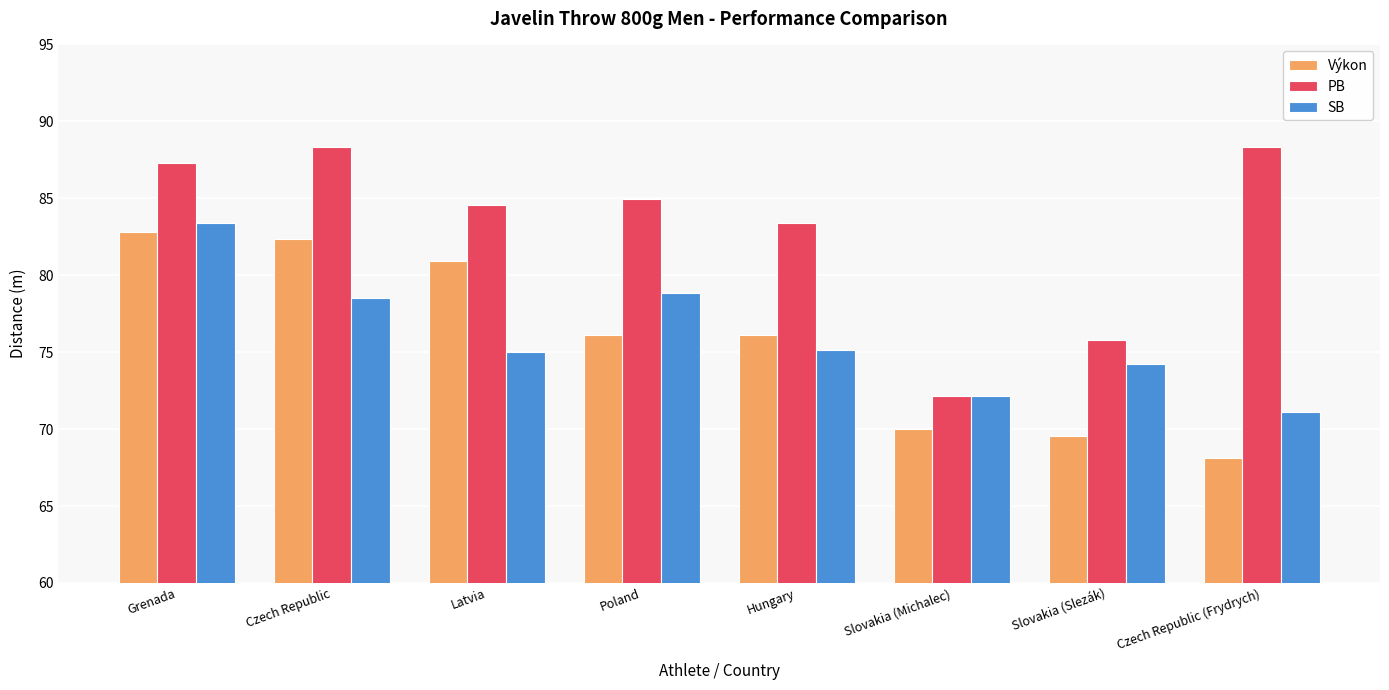

How many groups of bars are there?

8